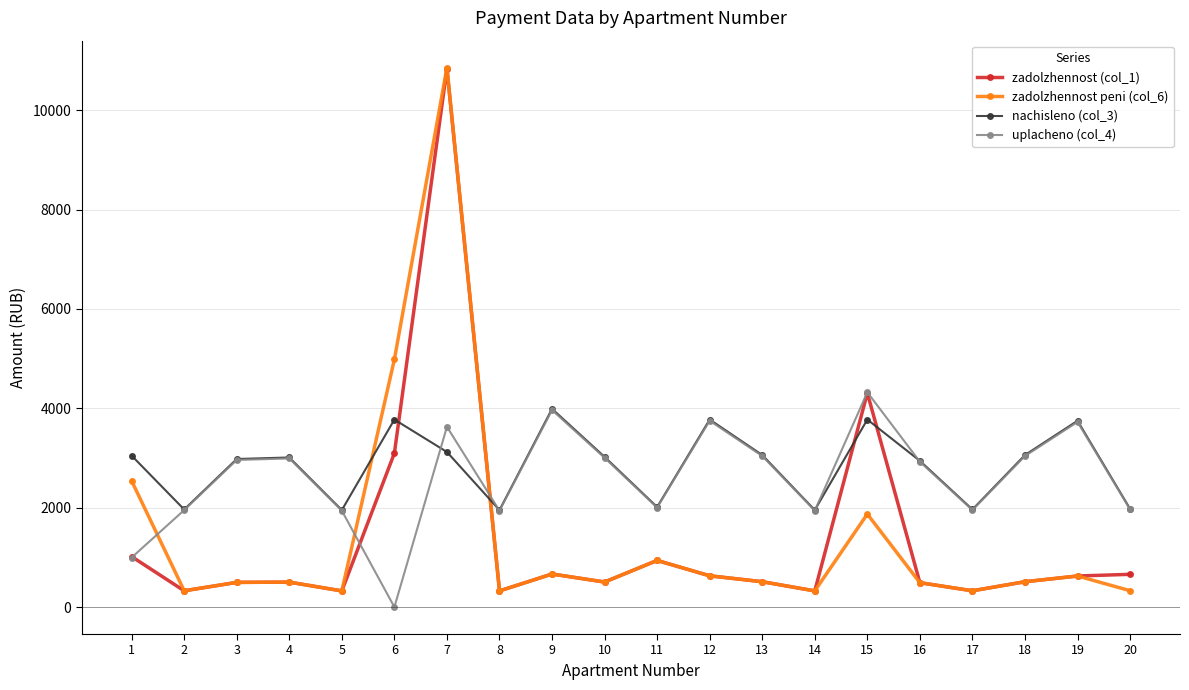

What is the approximate value of uplacheno (col_4) at 4?

2991.2